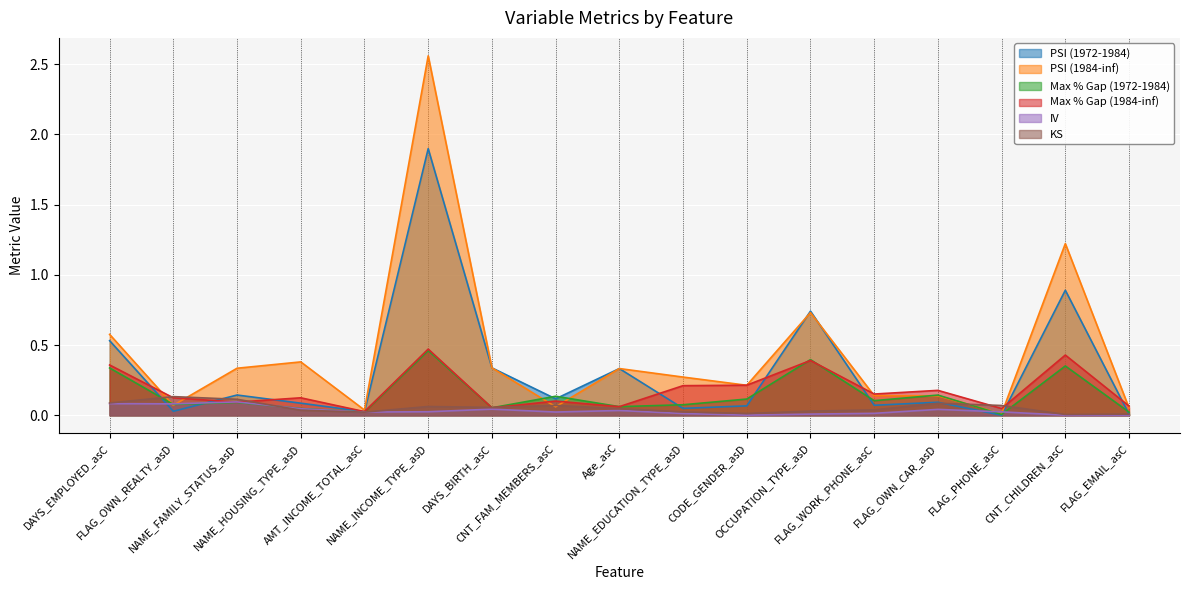

What value does the Max % Gap (1972-1984) series have at NAME_FAMILY_STATUS_asD?

0.1